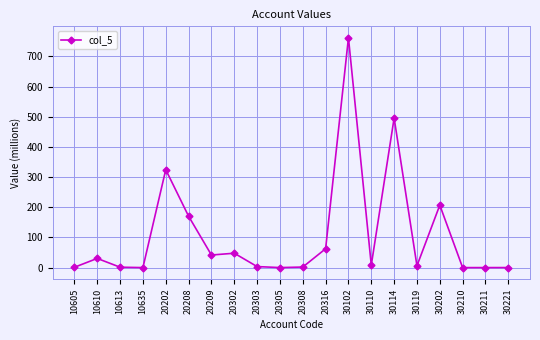

At which category does the data reach its first local peak?

10610